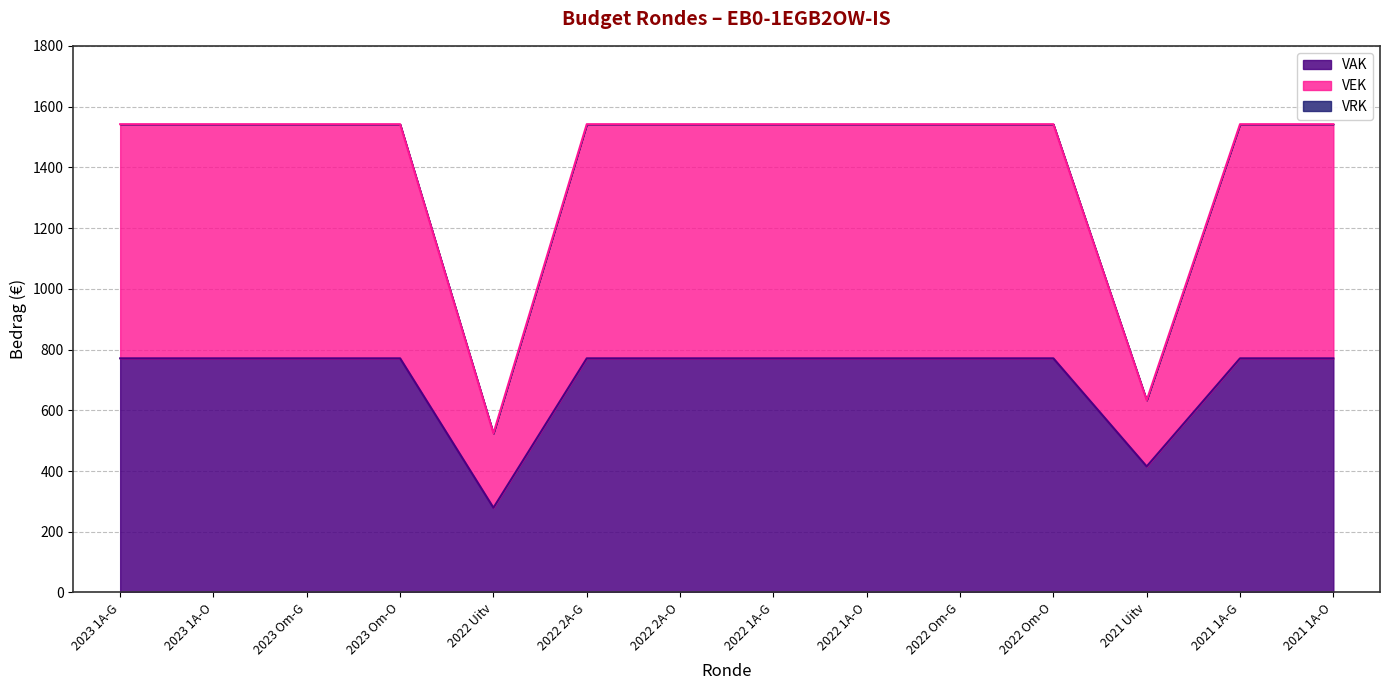

True or false: VAK has a value of 447 at 2022 Uitv.

False